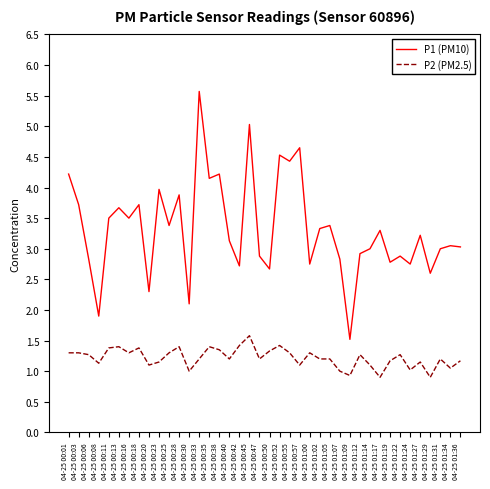

Count the number of data series in this chart.

2